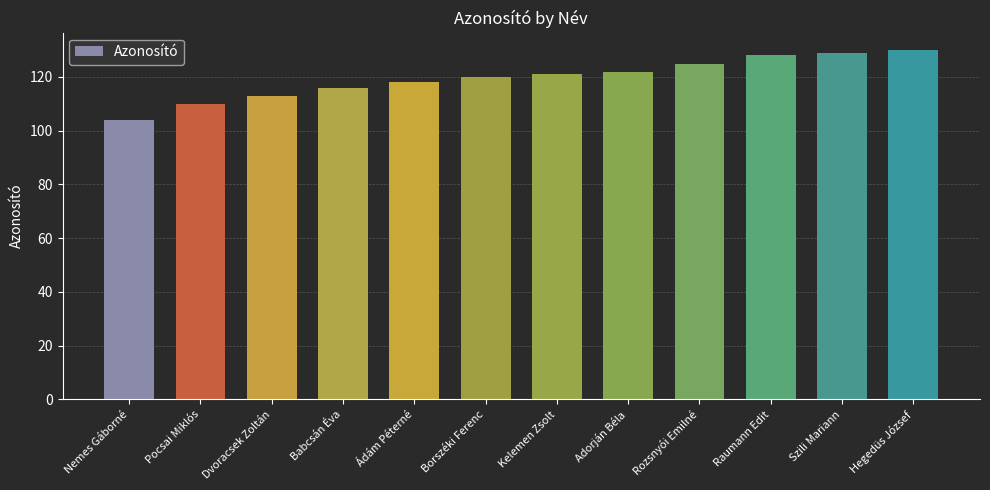

Reading right to left, list all the values displayed in this chart.

Hegedüs József=130	Szili Mariann=129	Raumann Edit=128	Rozsnyói Emilné=125	Adorján Béla=122	Kelemen Zsolt=121	Borszéki Ferenc=120	Ádám Péterné=118	Babcsán Éva=116	Dvoracsek Zoltán=113	Pocsai Miklós=110	Nemes Gáborné=104